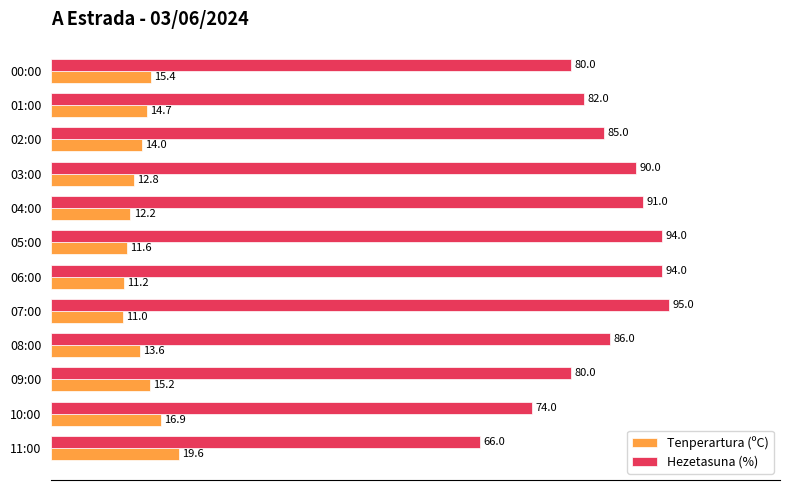

At which category is the sum across all series the highest?

07:00